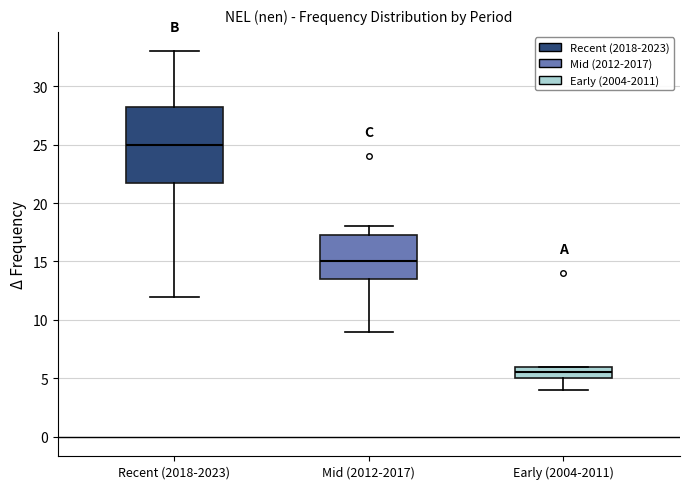

Comparing the boxes themselves (not the whiskers), which one is the tallest?

Recent (2018-2023)